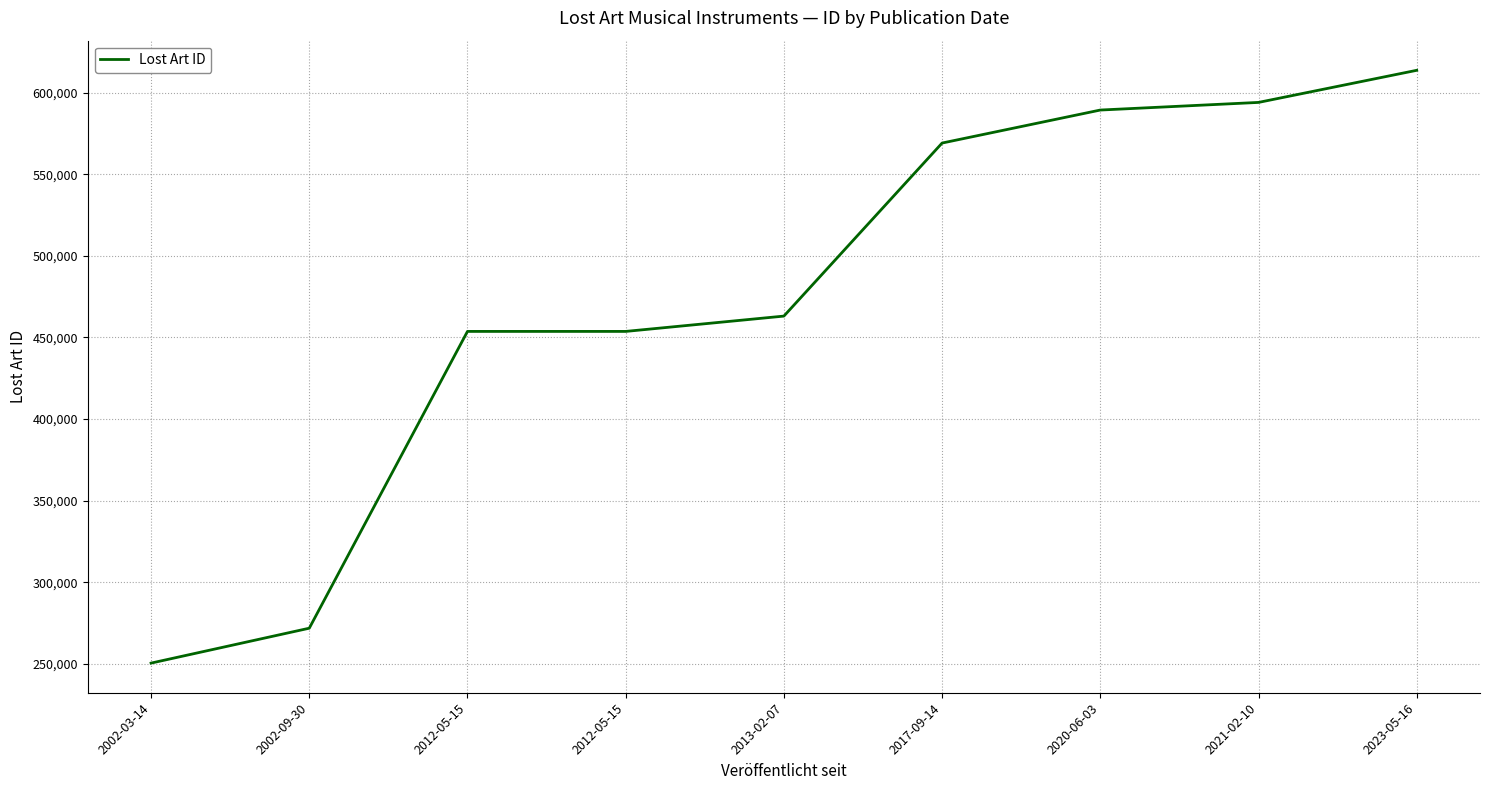

Does the chart display data point markers on the line(s)?

No